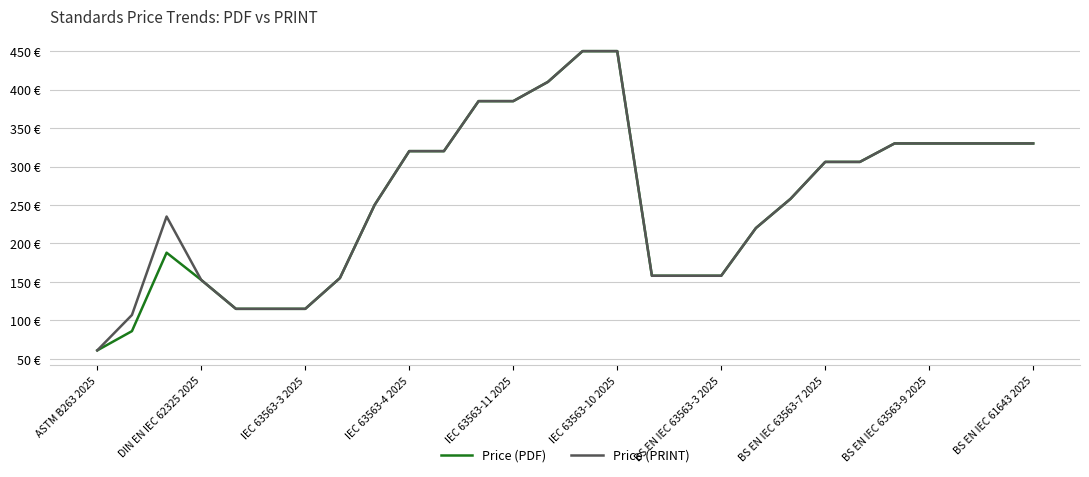

Rank the categories by Price (PDF) value from highest to lowest.

14, 15, 13, 11, 12, 23, 24, 25, 26, 27, BS EN IEC 61643 2025, 10, 21, 22, 20, BS EN IEC 63563-9 2025, 19, IEC 63563-3 2025, 16, 17, 18, BS EN IEC 63563-7 2025, IEC 63563-4 2025, IEC 63563-11 2025, IEC 63563-10 2025, BS EN IEC 63563-3 2025, DIN EN IEC 62325 2025, ASTM B263 2025